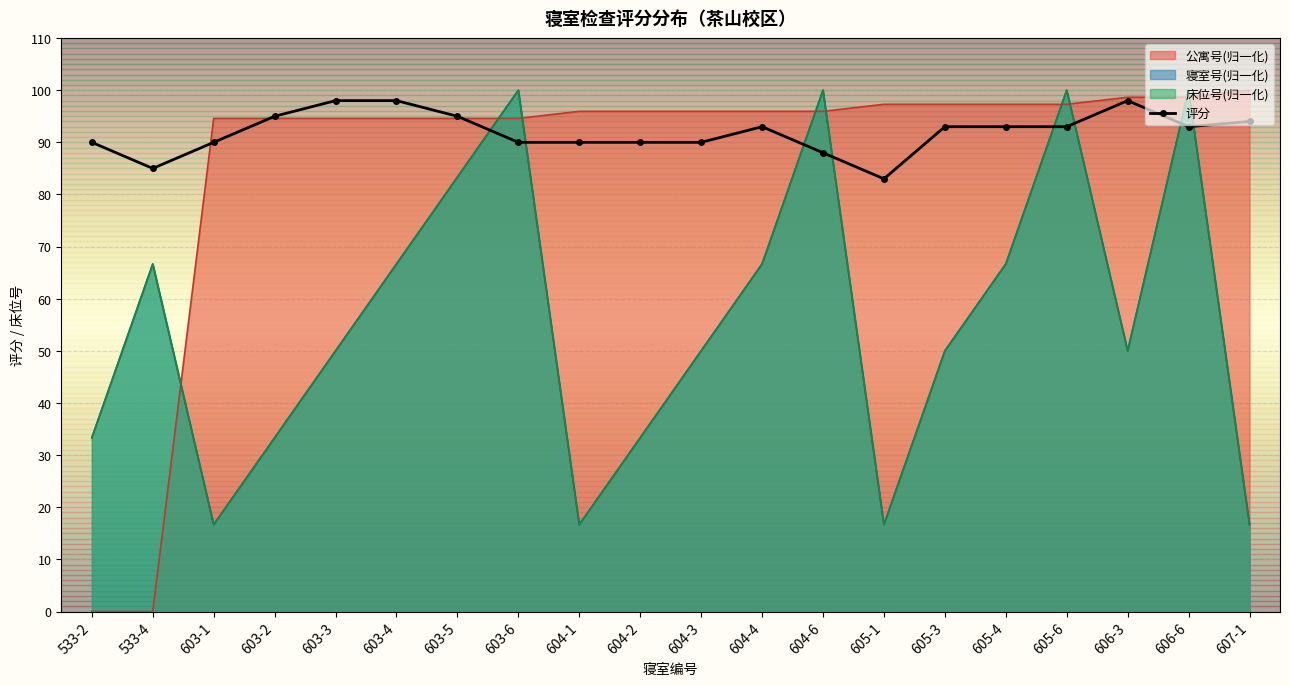

Which has a higher value, 604-1 or 603-6?

604-1